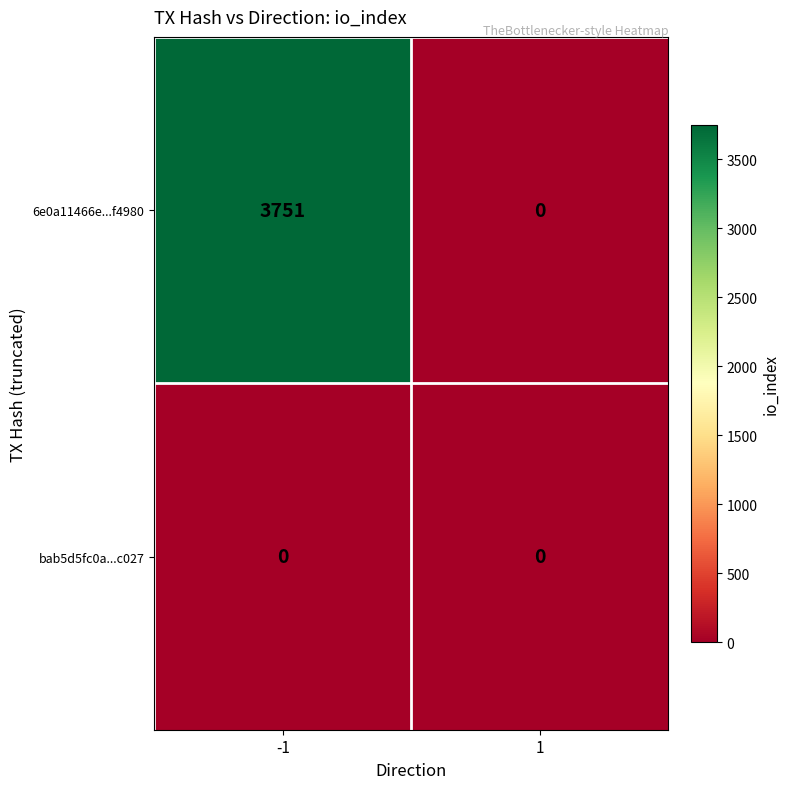

Rank the series by their maximum value, from highest to lowest.

6e0a11466e...f4980, bab5d5fc0a...c027